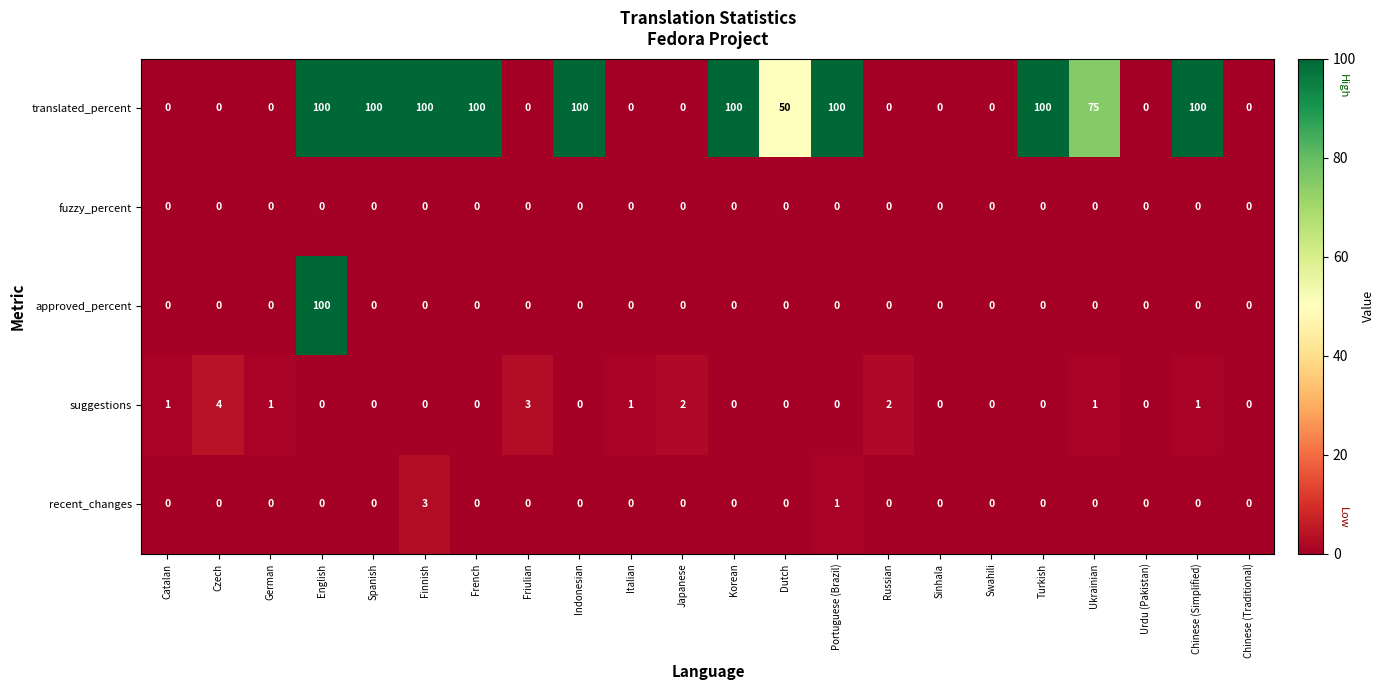

What is the maximum value shown in the chart?

100